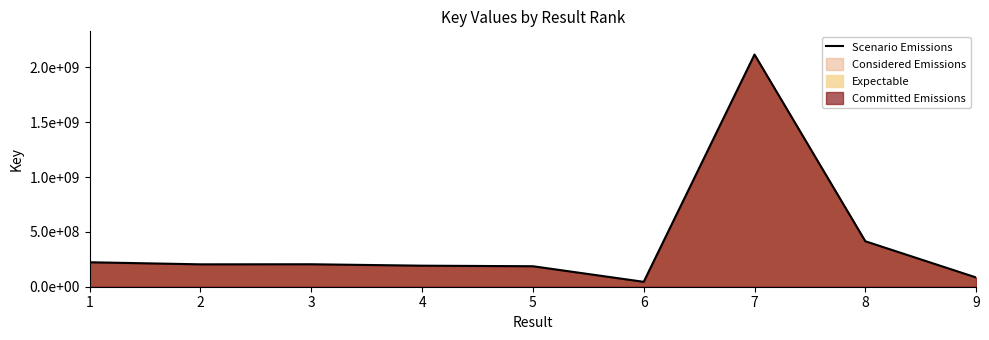

What is the maximum value shown in the chart?

2116385929